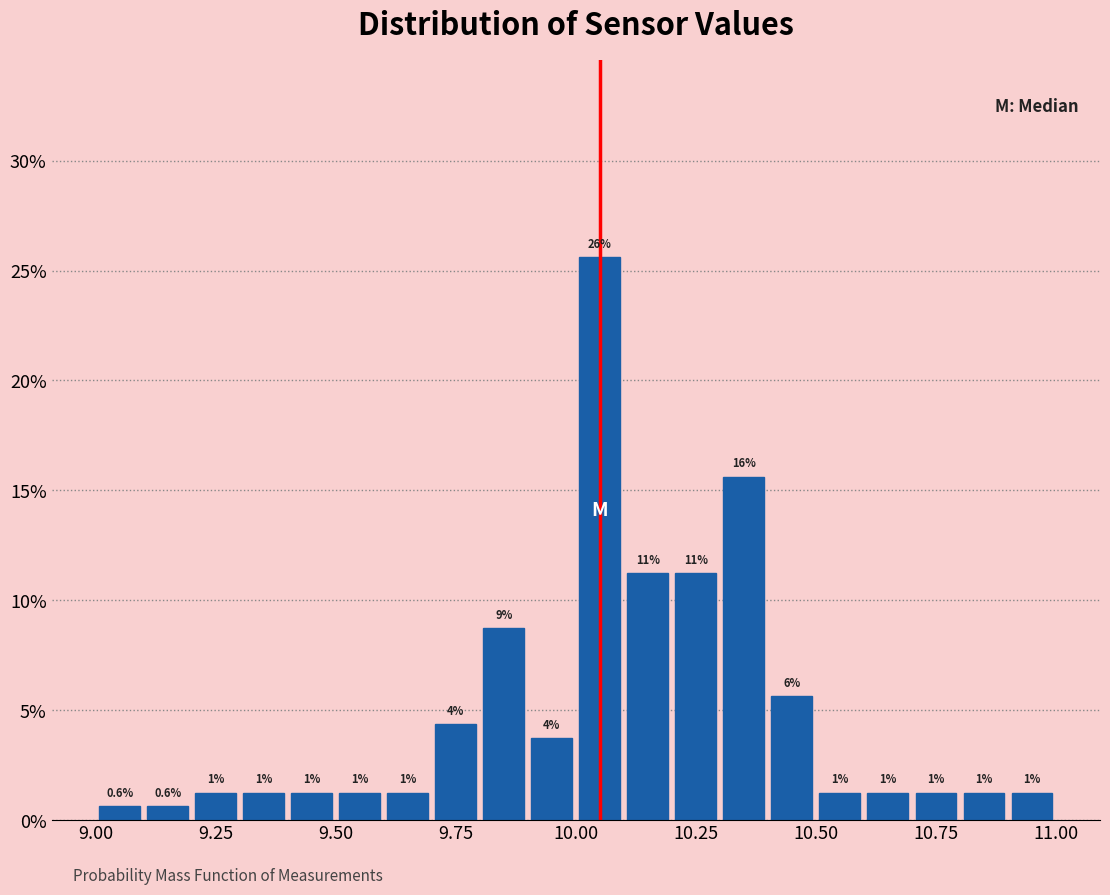

Read against the x-axis, roughly where is the centre of the tallest bar?

10.05